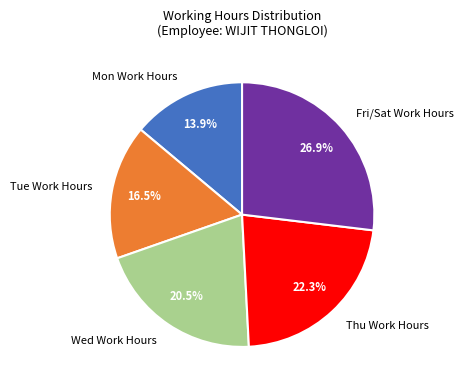

Rank the categories by value from highest to lowest.

Fri/Sat Work Hours, Thu Work Hours, Wed Work Hours, Tue Work Hours, Mon Work Hours